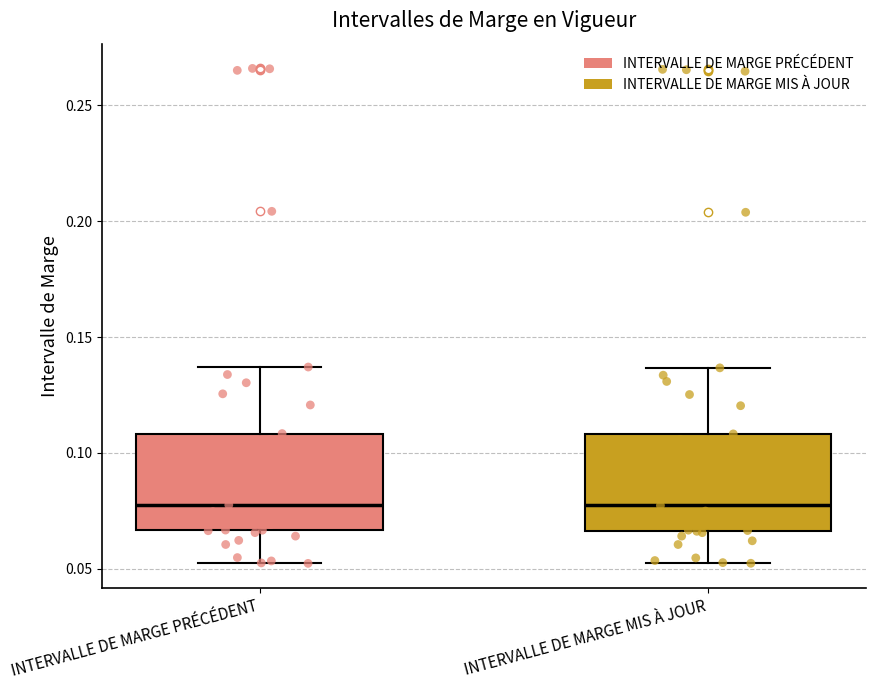

Reading left to right, transcribe this box plot: for each box, give where its median line is, the range the box spans, and where its two whiskers end, as read against the y-axis. The values are not printed on the chart, so give them approximately, as read against the axis.

INTERVALLE DE MARGE PRÉCÉDENT: median 0.080, box 0.065 to 0.110, whiskers 0.050 to 0.135
INTERVALLE DE MARGE MIS À JOUR: median 0.075, box 0.065 to 0.110, whiskers 0.050 to 0.135